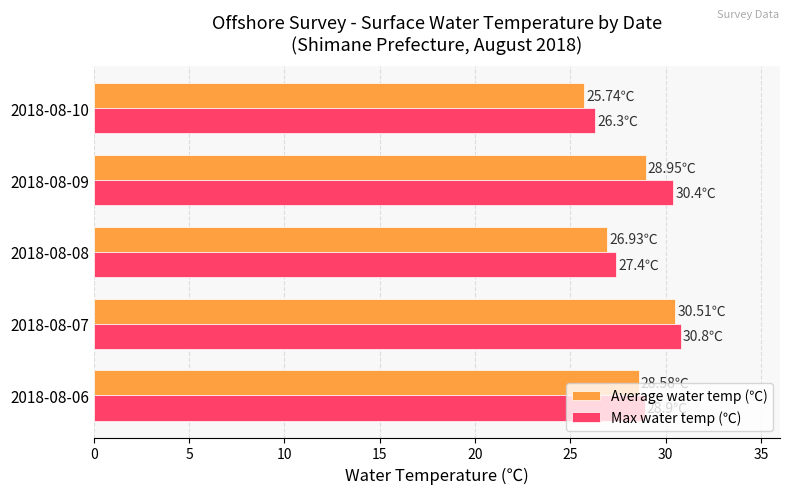

What is the spread (max minus min) of values at 2018-08-08?

0.5